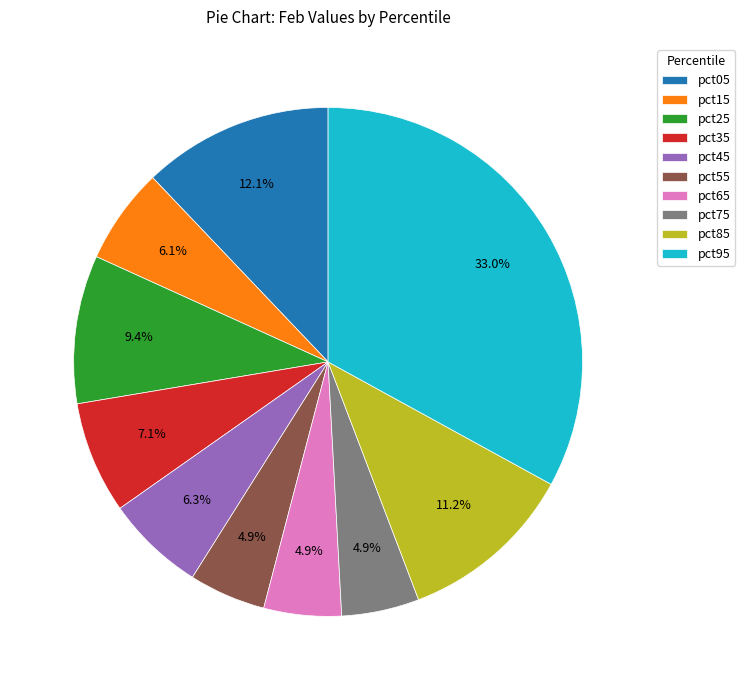

How many slices are in this pie chart?

10